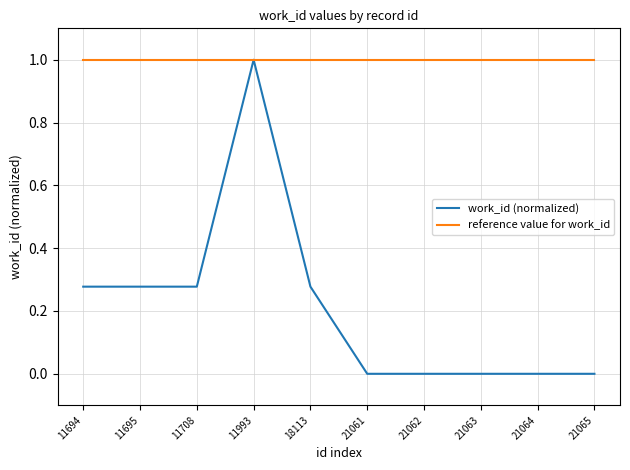

Between 11708 and 21061, which series saw the biggest shift?

work_id (normalized)